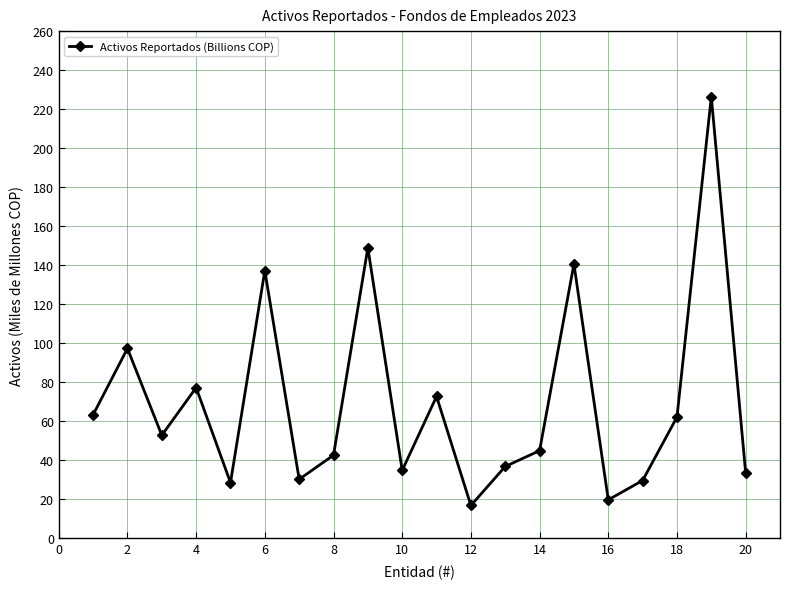

How many interior local peaks (higher than both neighbors) does the data have?

7